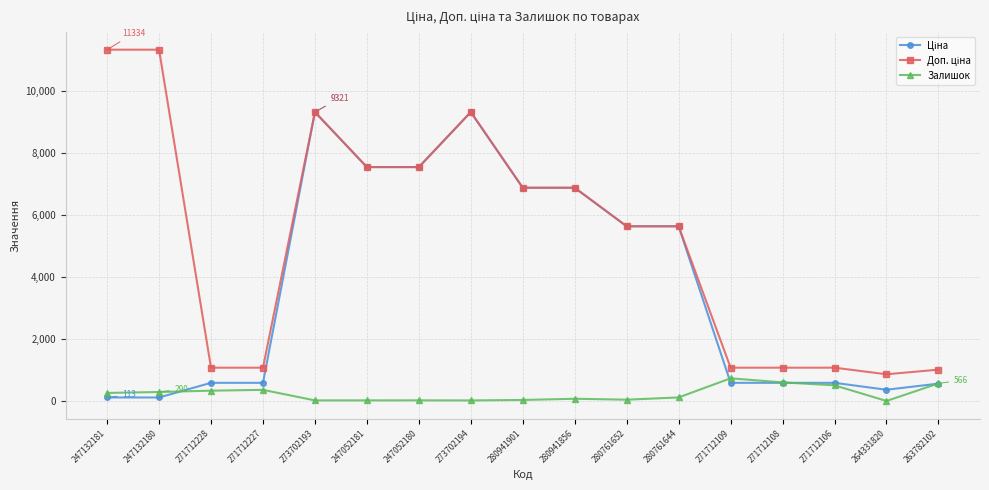

The value of Залишок at 247052180 is 21.0. True or false?

True